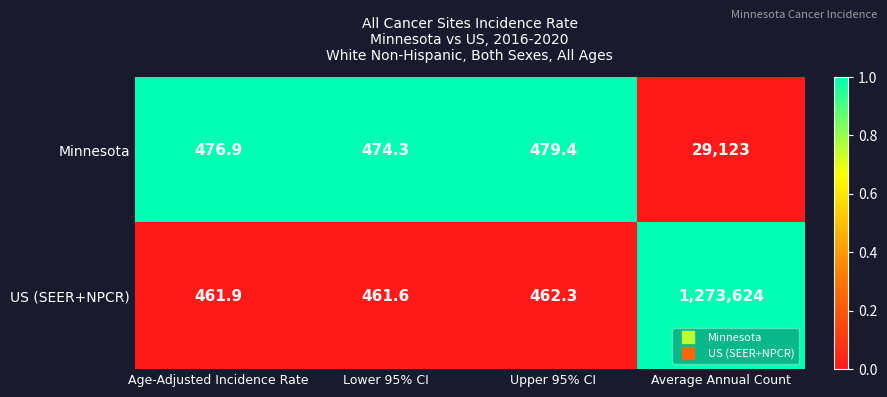

What is the spread (max minus min) of values at Age-Adjusted Incidence Rate?

15.0